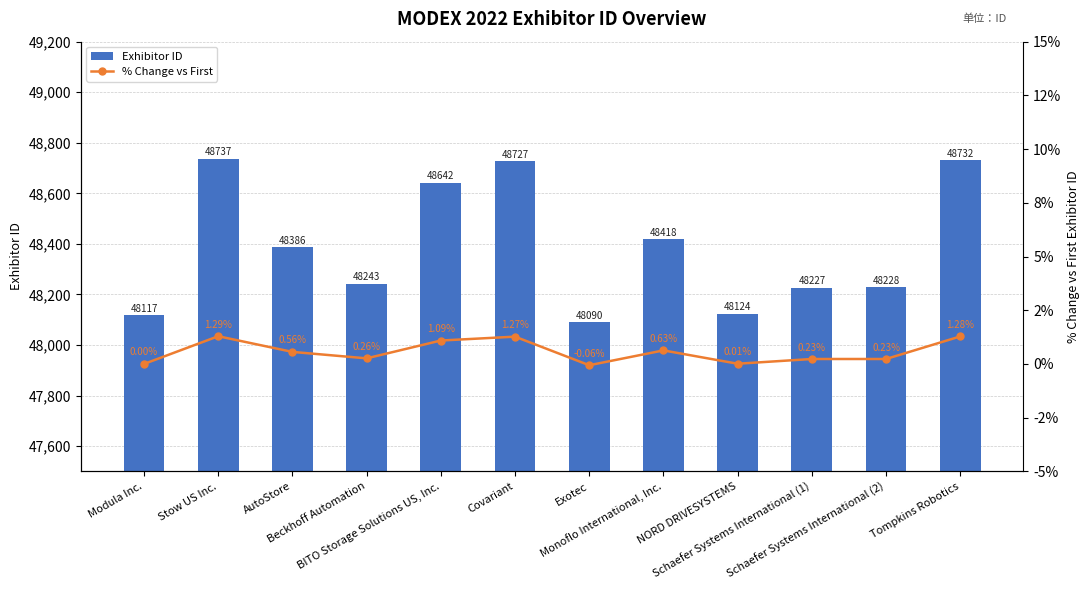

What is the total value across all series at Beckhoff Automation?

48243.3